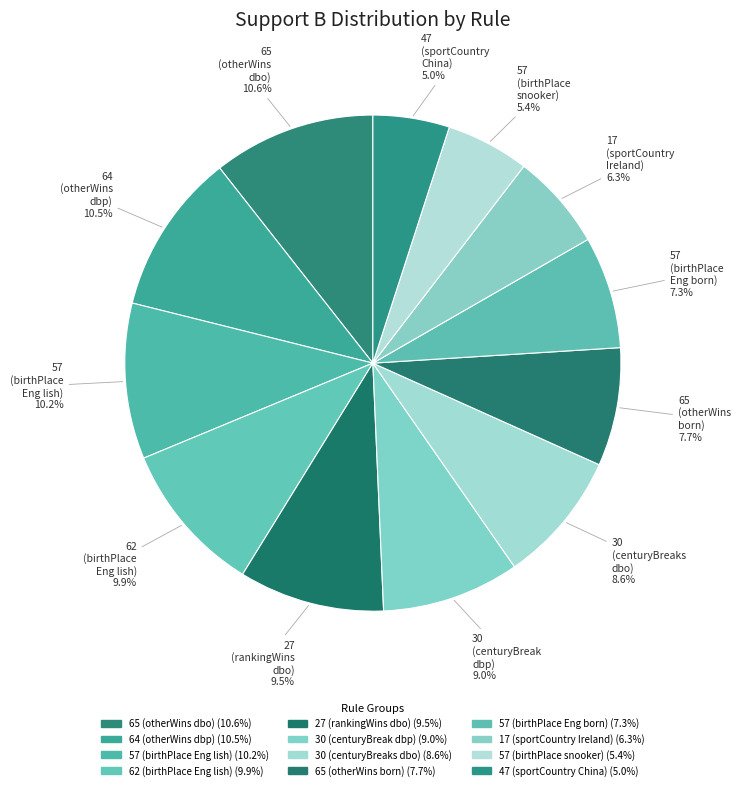

How many segments does this pie chart have?

12